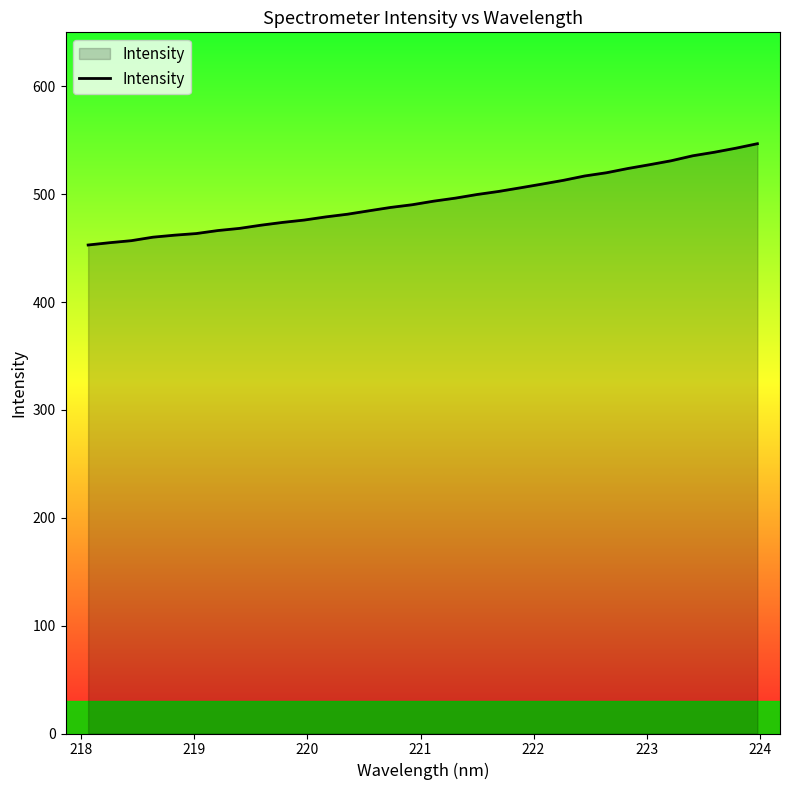

What is the minimum value shown in the chart?

452.9